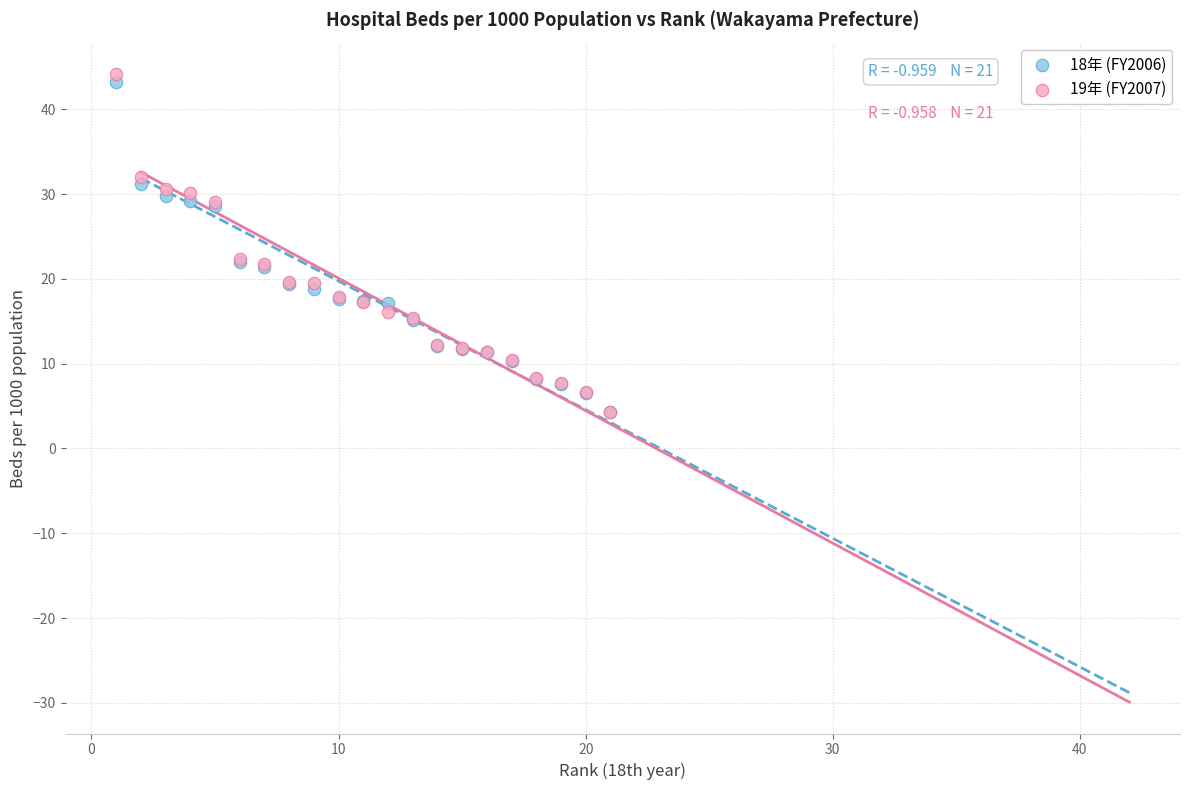

What are all the series names shown in the legend?

18年 (FY2006), 19年 (FY2007)